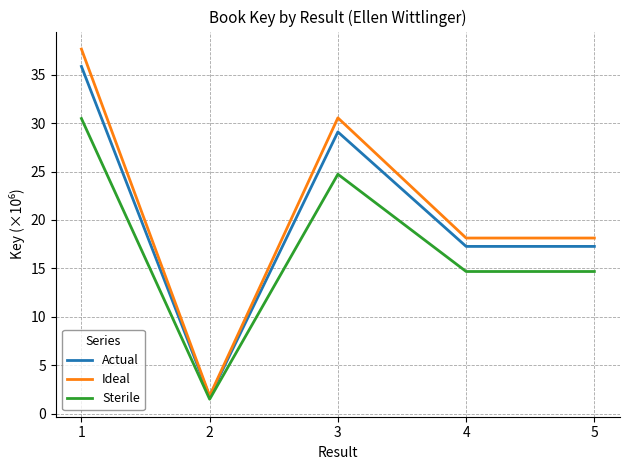

At which category does Ideal reach its first local peak?

3